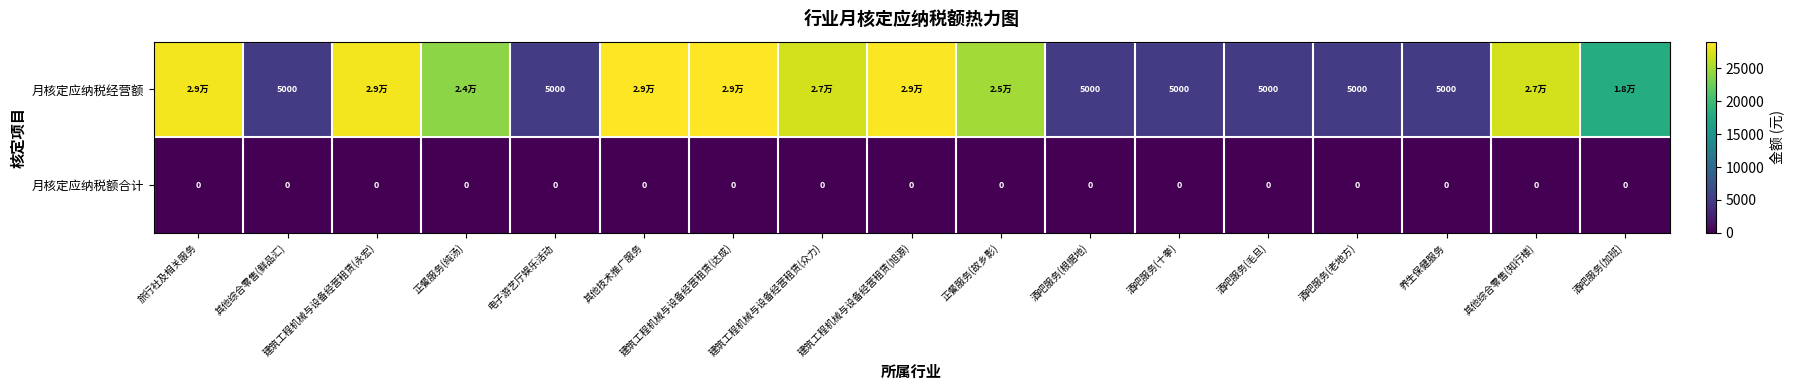

Rank the series at 酒吧服务(毛旦) from highest to lowest value.

月核定应纳税经营额, 月核定应纳税额合计